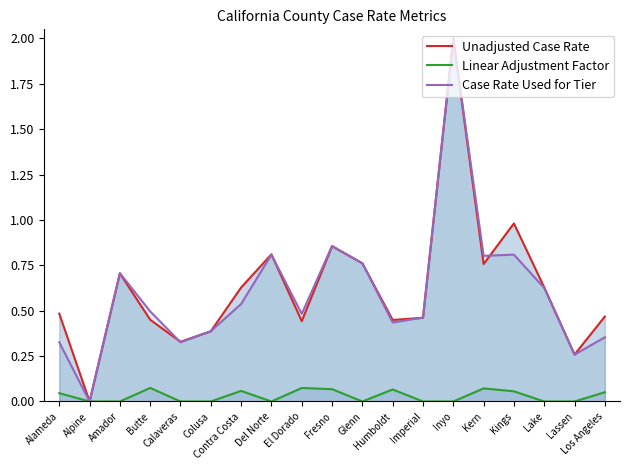

True or false: Case Rate Used for Tier and Unadjusted Case Rate cross at least once.

True